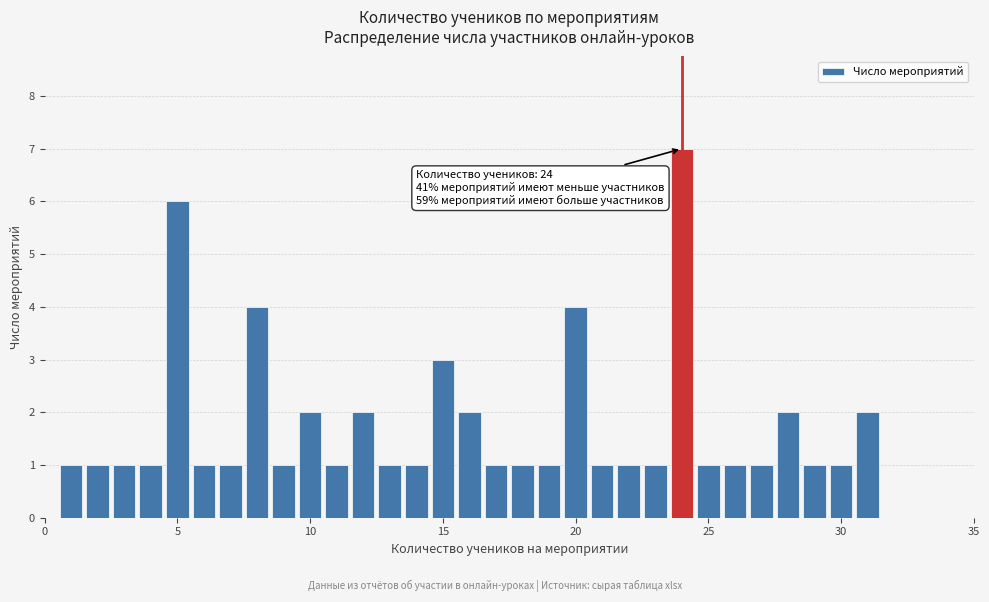

Read against the x-axis, roughly where is the centre of the tallest bar?

24.0